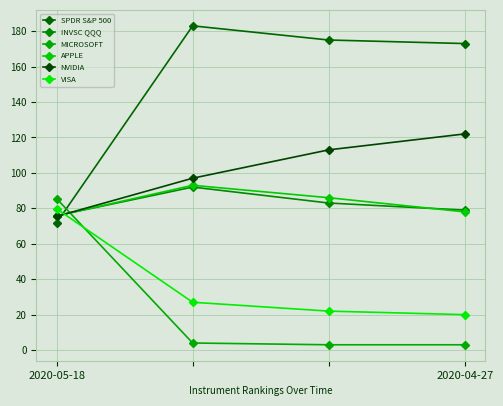

Reading left to right, transcribe all the data shown in this chart.

SPDR S&P 500: 71.9	183.0	175.0	173.0
INVSC QQQ: 75.9	92.0	83.0	79.0
MICROSOFT: 85.5	4.0	3.0	3.0
APPLE: 75.7	93.0	86.0	78.0
NVIDIA: 75.5	97.0	113.0	122.0
VISA: 79.7	27.0	22.0	20.0